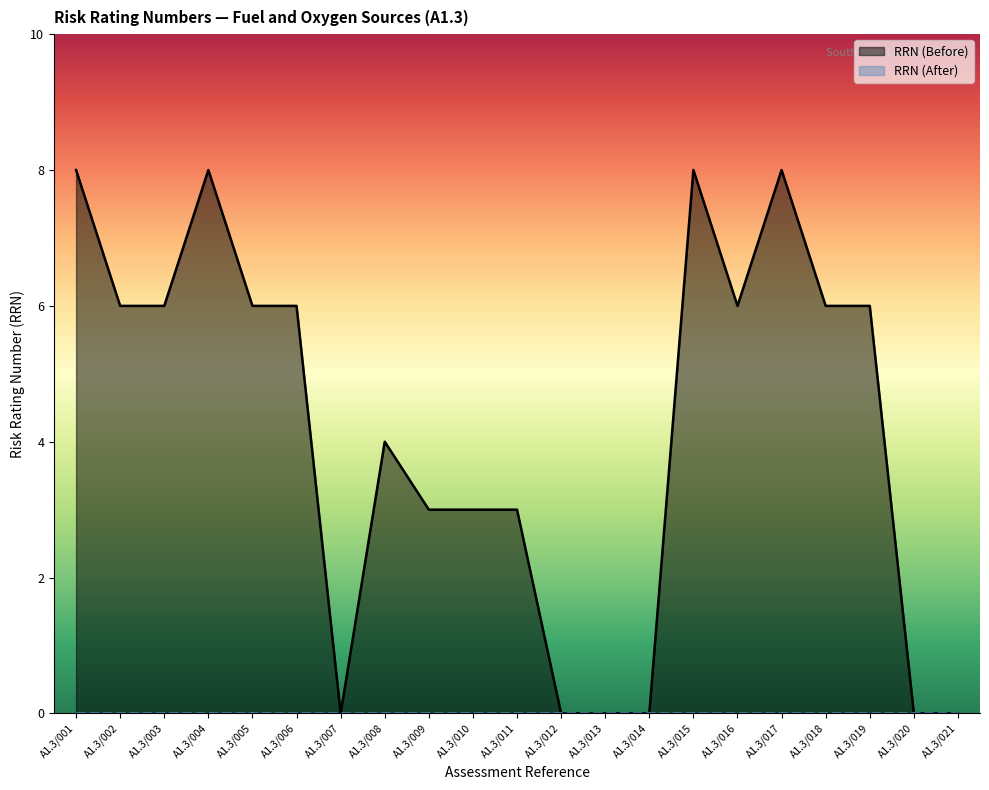

Between A1.3/021 and A1.3/008, which is larger?

A1.3/008